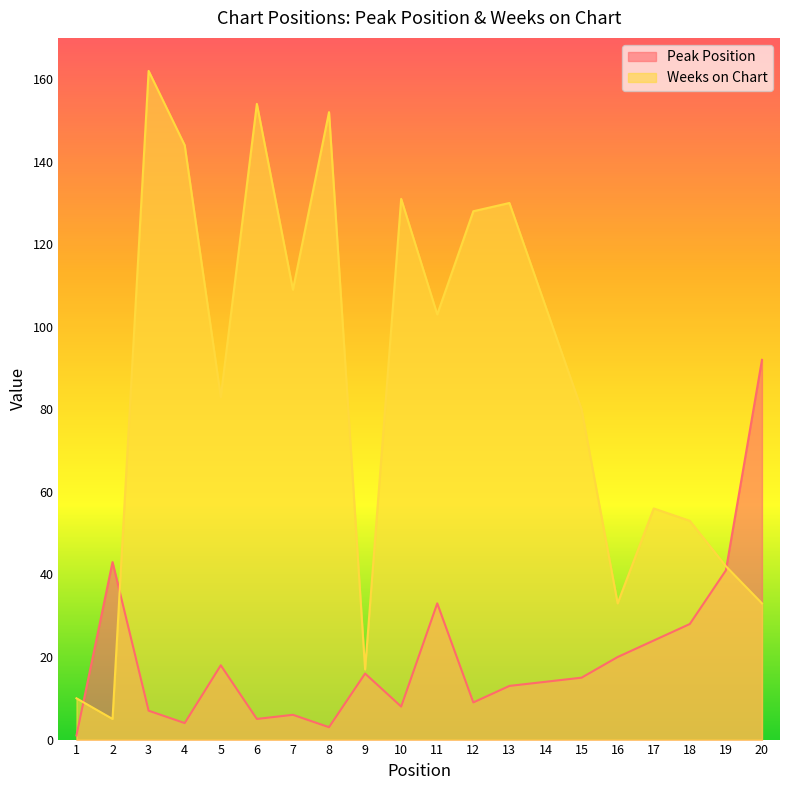

How many intersections are there between Peak Position and Weeks on Chart?

3